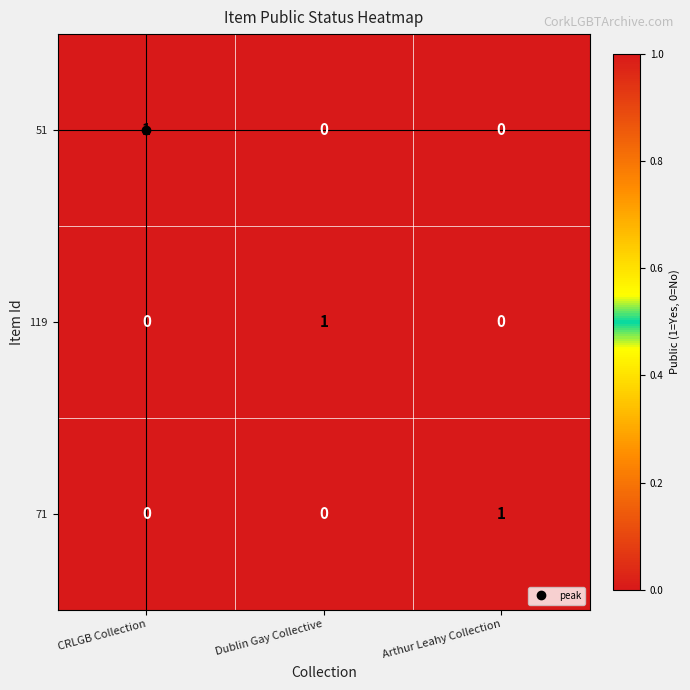

The 119 series shows 1 at Dublin Gay Collective. True or false?

True